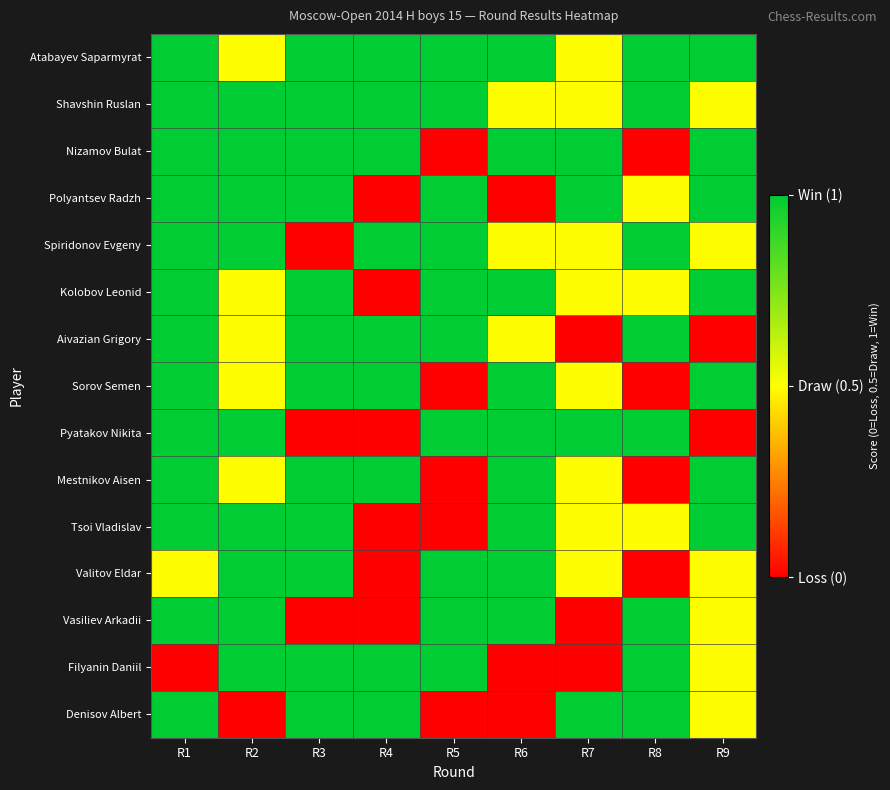

Which category has the highest value across all series?

R1